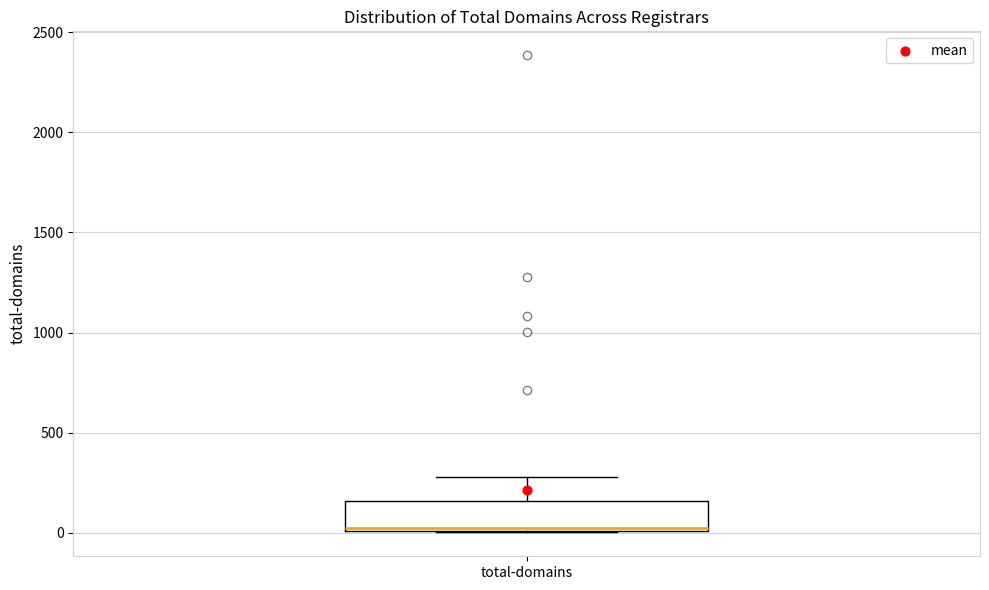

Transcribe this box plot: give where the median line is, the range the box spans, and where the two whiskers end, as read against the y-axis. The values are not printed on the chart, so give them approximately, as read against the axis.

median 0 (just above the box's lower edge), box 0 to 150, whiskers 0 to 300